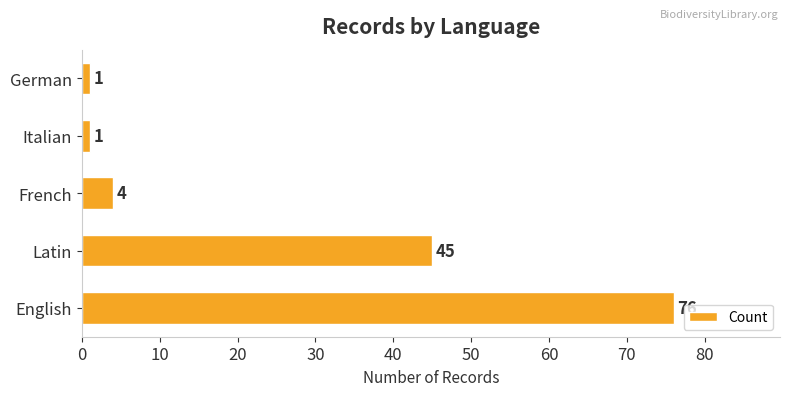

Between Latin and French, which is larger?

Latin